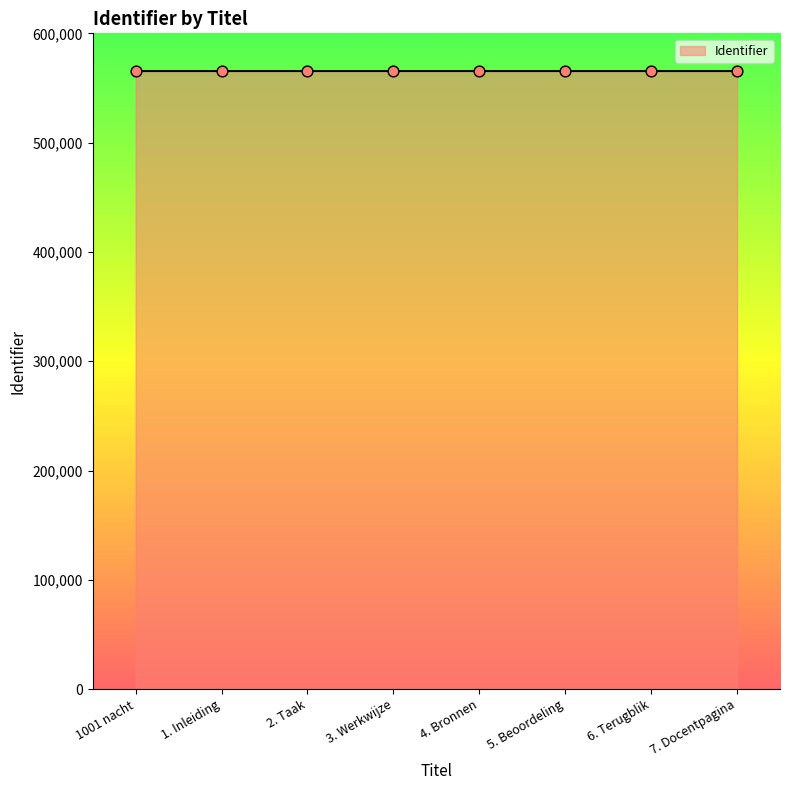

What is the ratio of the value at 1001 nacht to the value at 2. Taak?

1.0